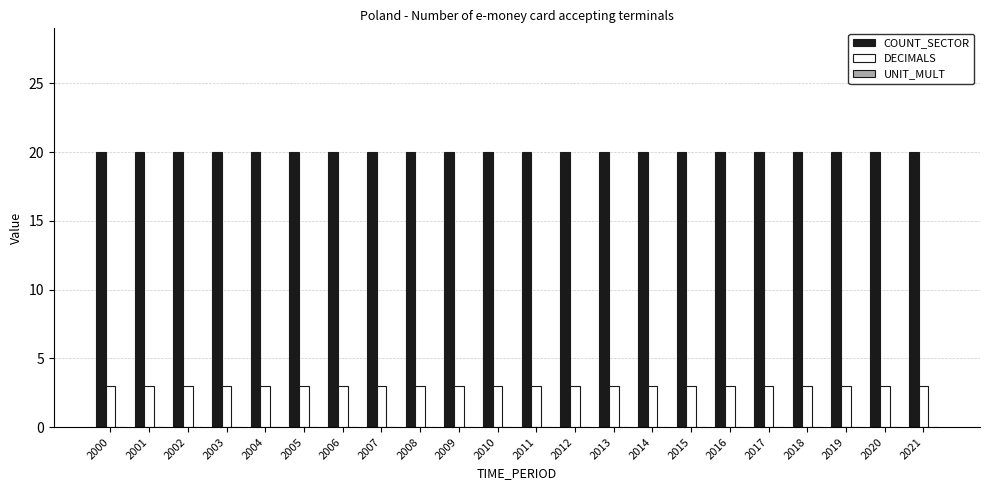

Rank the series by their average value, from lowest to highest.

DECIMALS, COUNT_SECTOR